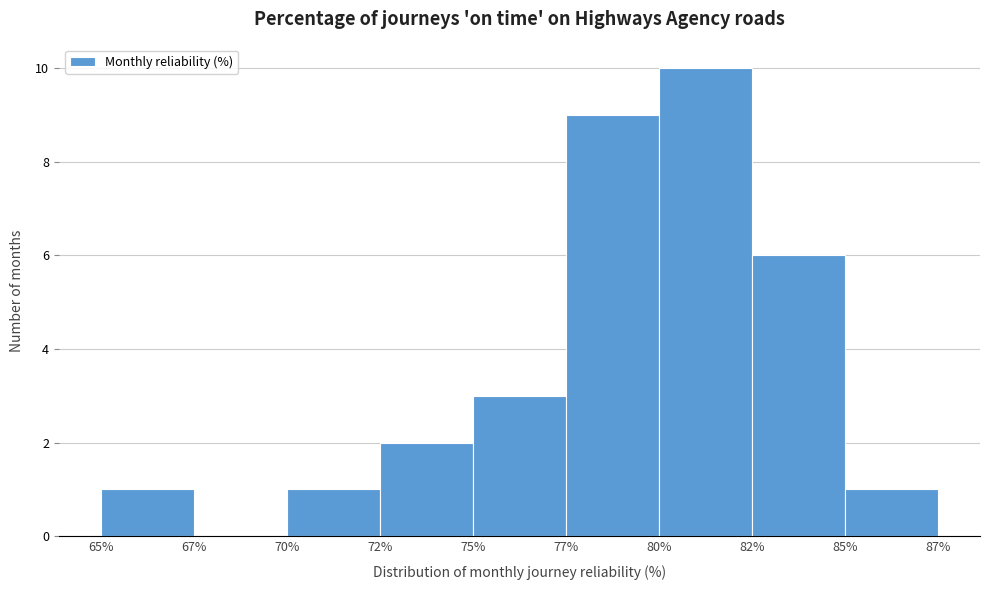

Reading left to right, transcribe all the data shown in this chart.

65%=1	67%=0	70%=1	72%=2	75%=3	77%=9	80%=10	82%=6	85%=1